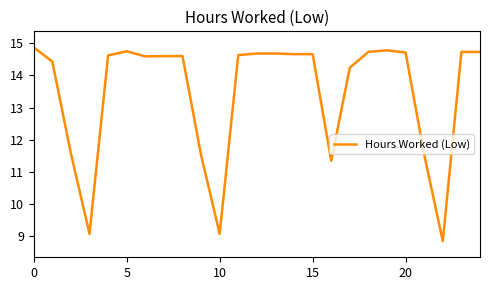

What is the difference between the maximum and minimum values?

6.0